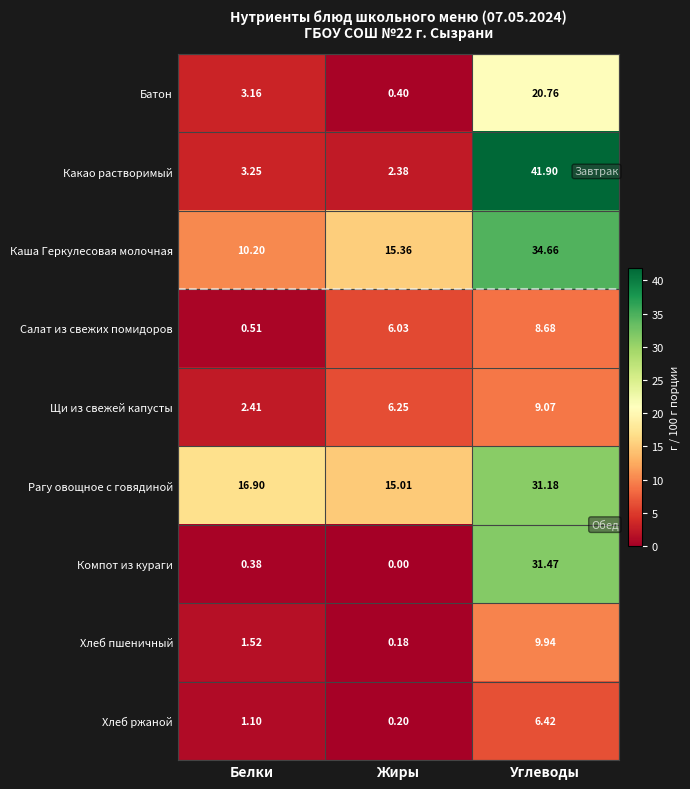

At which category is the sum across all series the highest?

Углеводы